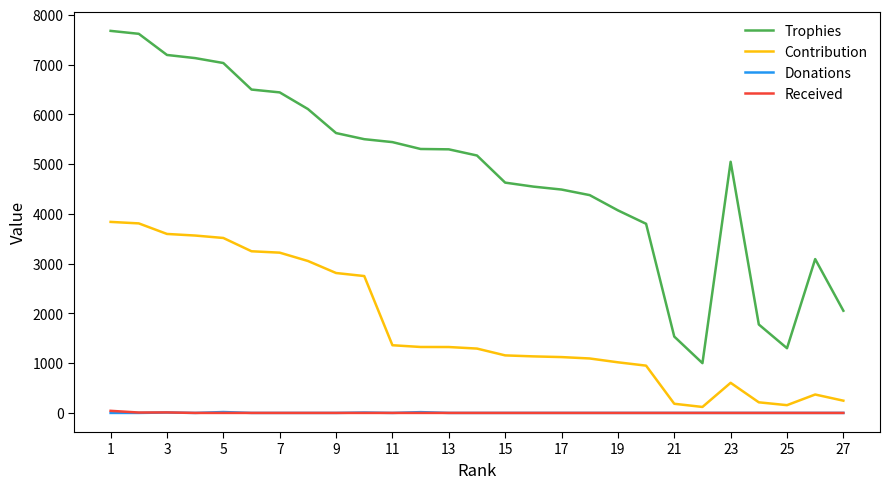

What is the sum of all Trophies values?

129731